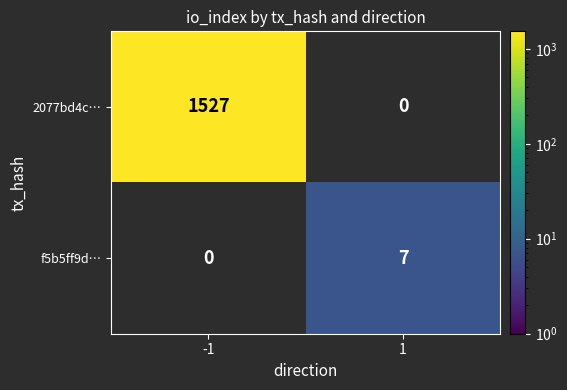

The 2077bd4c… series shows 1527 at -1. True or false?

True